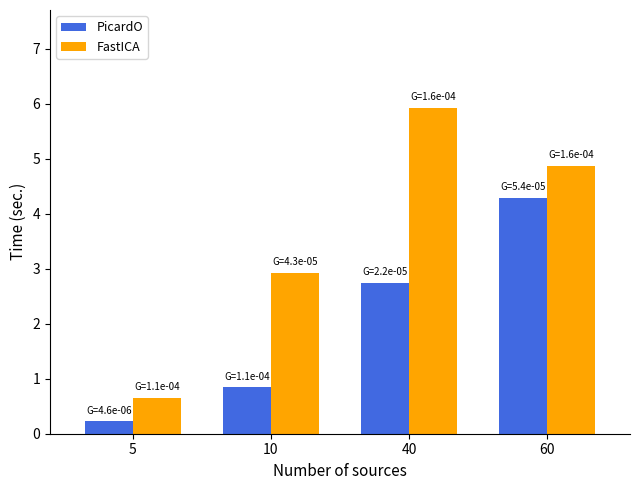

Is the value of PicardO at 5 greater than the value of FastICA at 40?

No